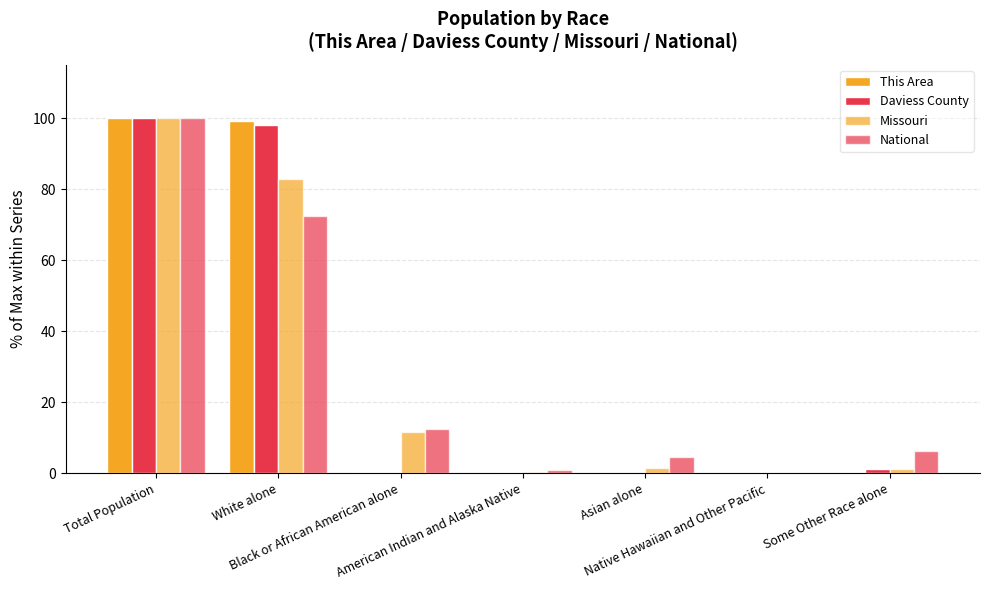

Reading left to right, what are all the values shown in this chart?

This Area: 100.0	99.1	0.4	0.0	0.0	0.0	0.4
Daviess County: 100.0	98.0	0.3	0.4	0.1	0.0	1.2
Missouri: 100.0	82.8	11.6	0.5	1.6	0.1	1.3
National: 100.0	72.4	12.6	0.9	4.8	0.2	6.2